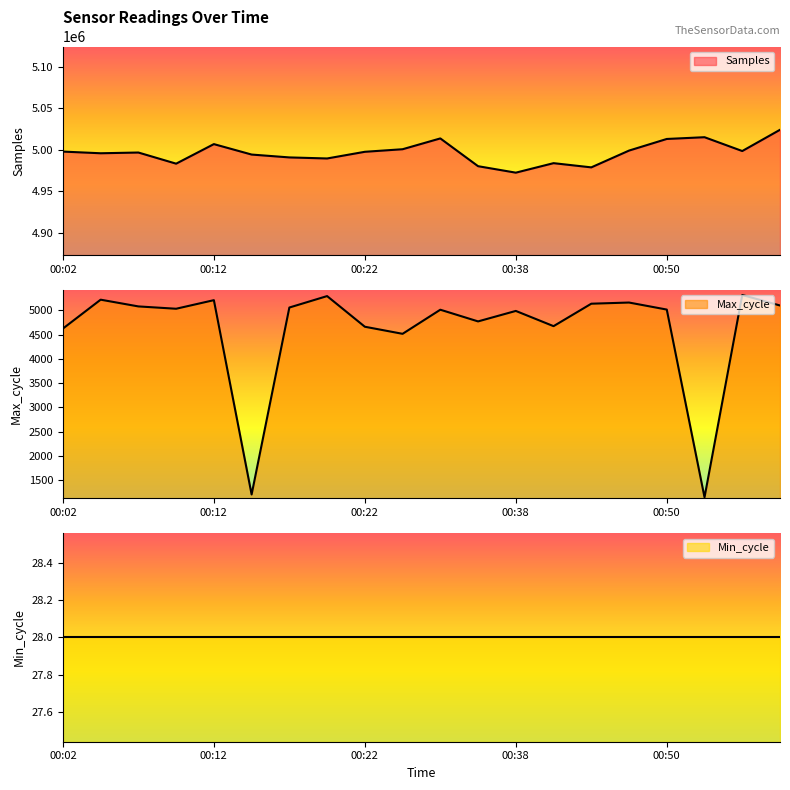

The value of Max_cycle at 00:19 is 7144. True or false?

False